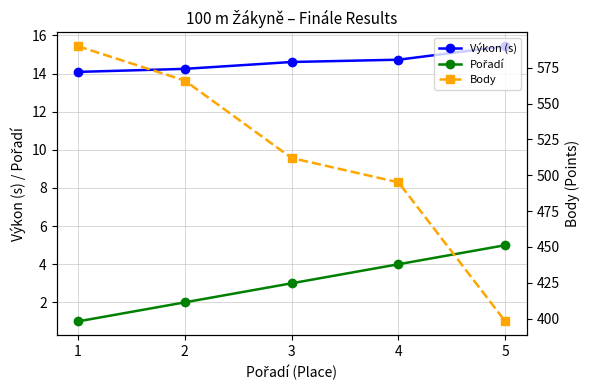

Rank the categories by Body value from lowest to highest.

5, 4, 3, 2, 1